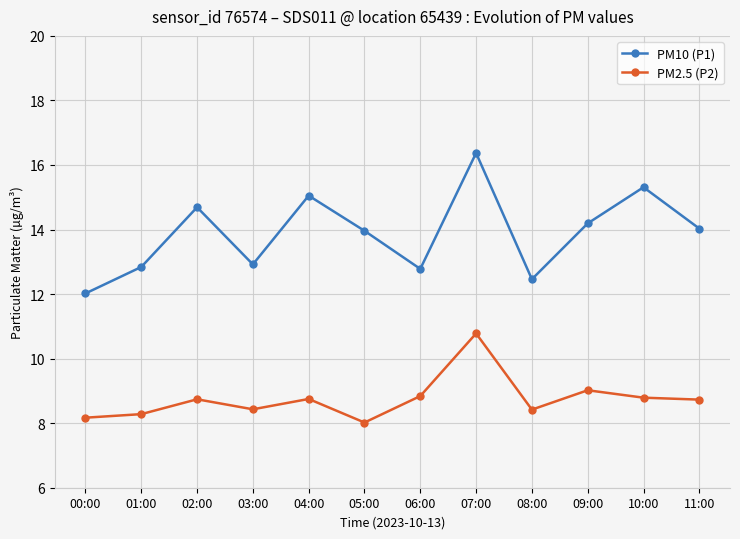

Which category has the lowest value in the PM2.5 (P2) series?

05:00